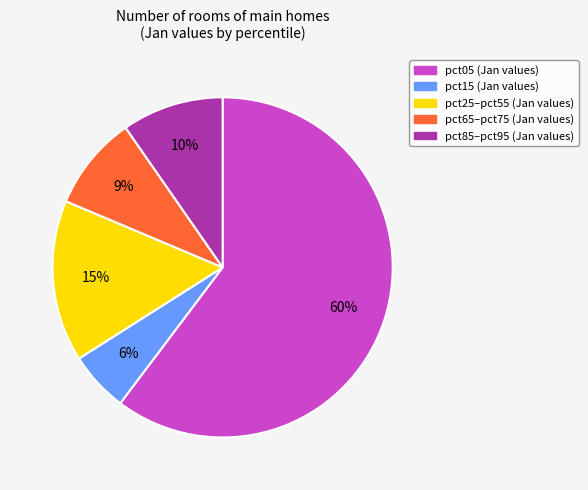

Does any single category account for the majority?

Yes